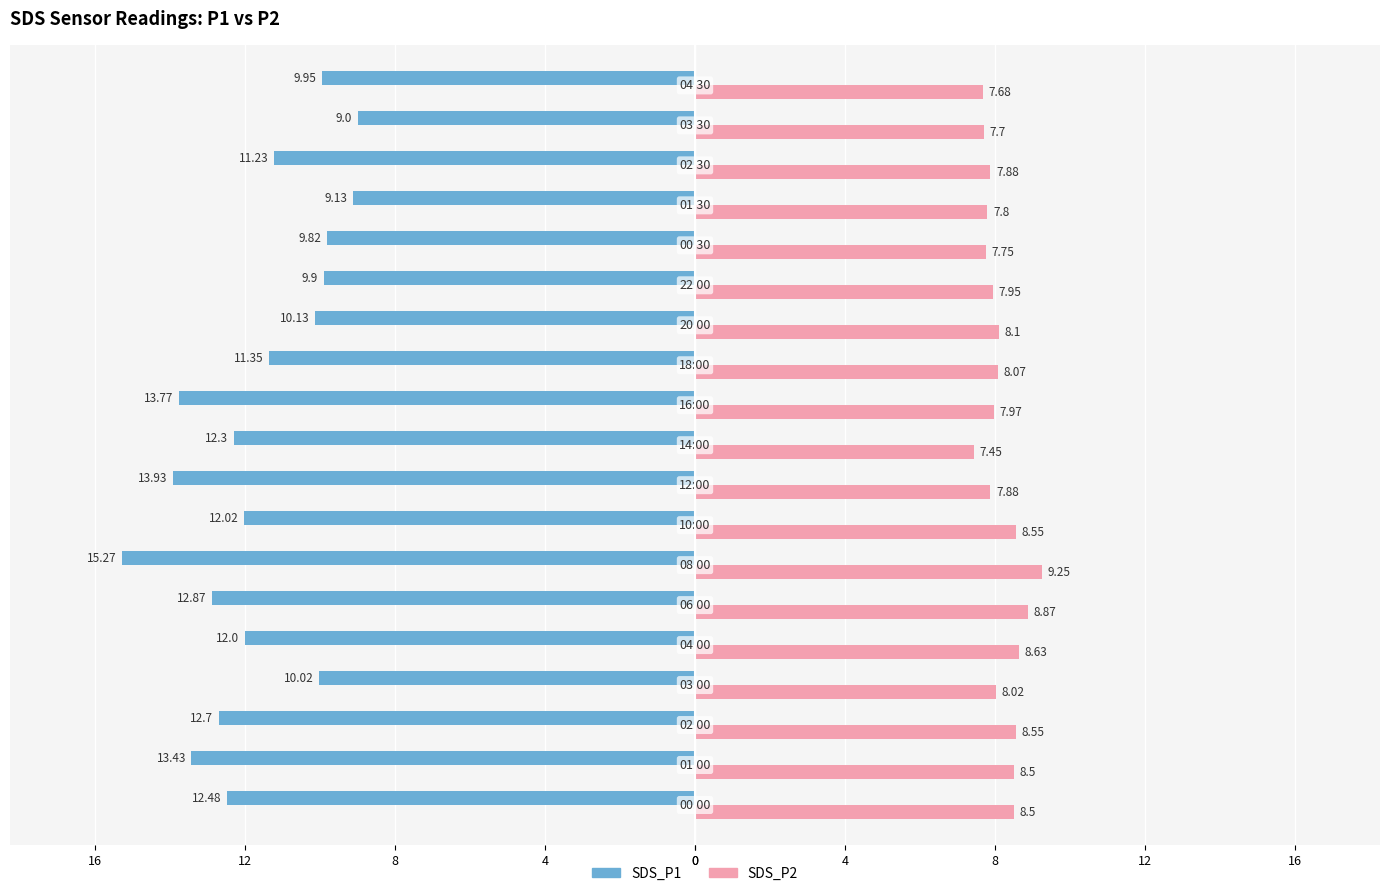

What are all the series names shown in the legend?

SDS_P1, SDS_P2